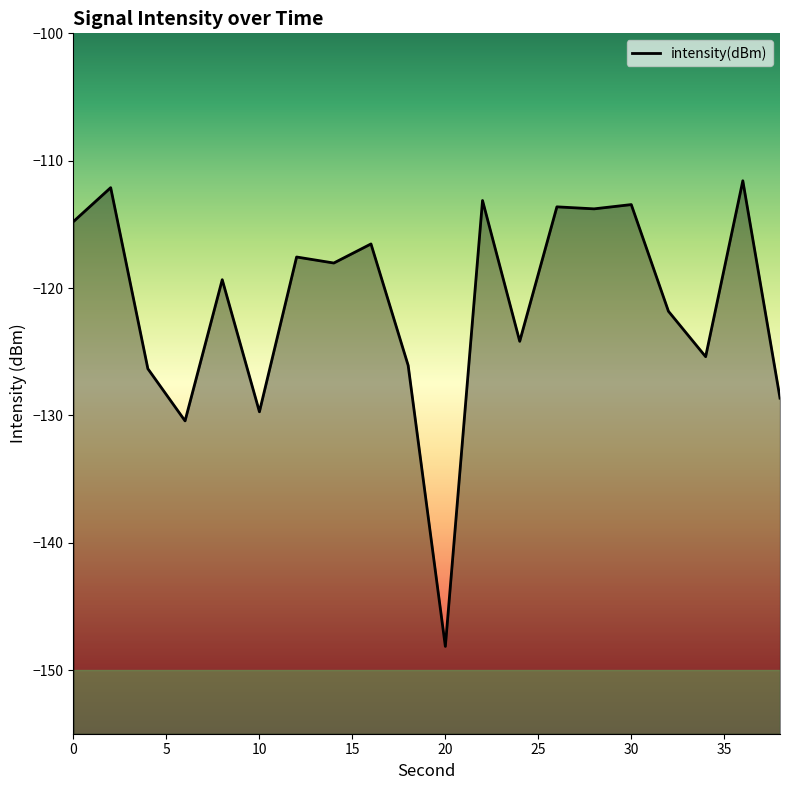

What is the minimum value shown in the chart?

-148.1